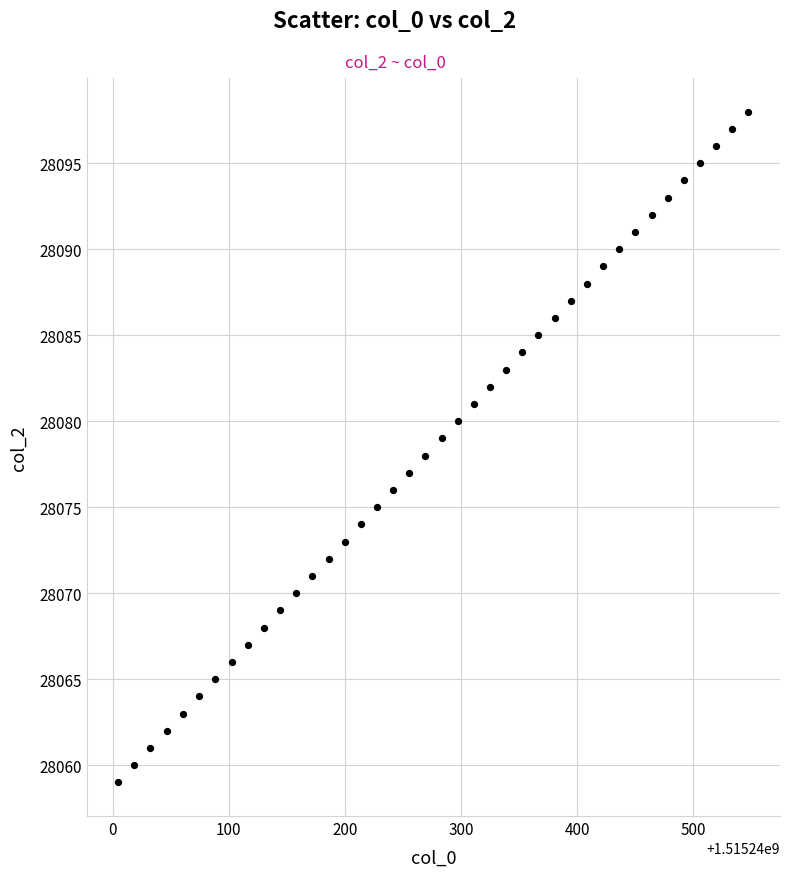

What is the range of Y values (max minus min)?

39